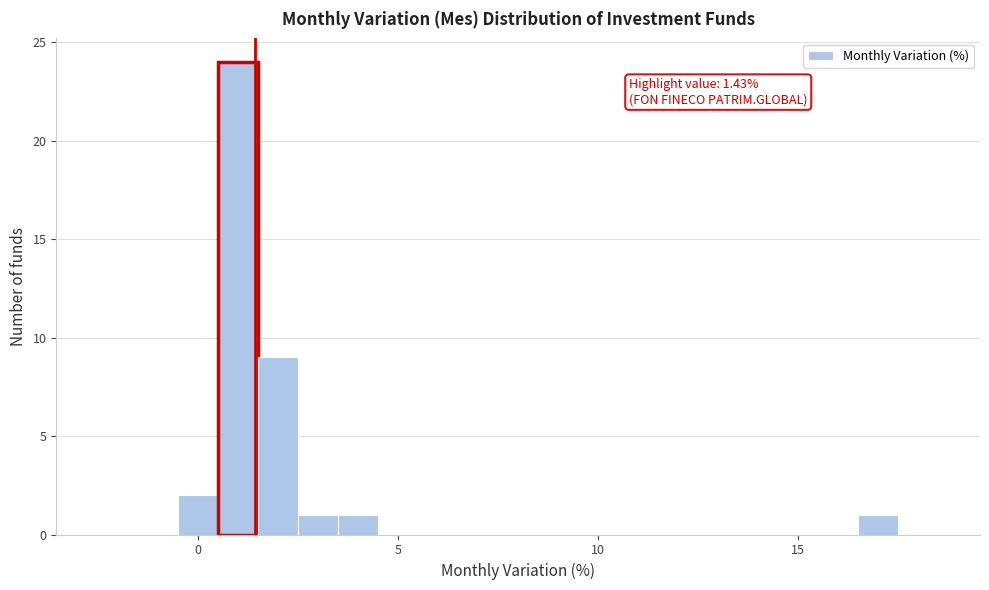

Read against the x-axis, roughly where is the centre of the tallest bar?

1.0